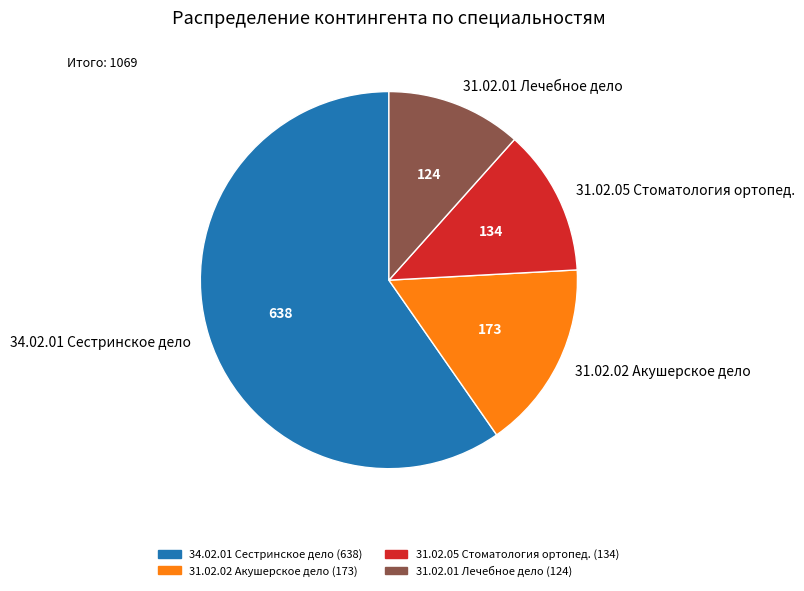

What is the majority slice?

34.02.01 Сестринское дело